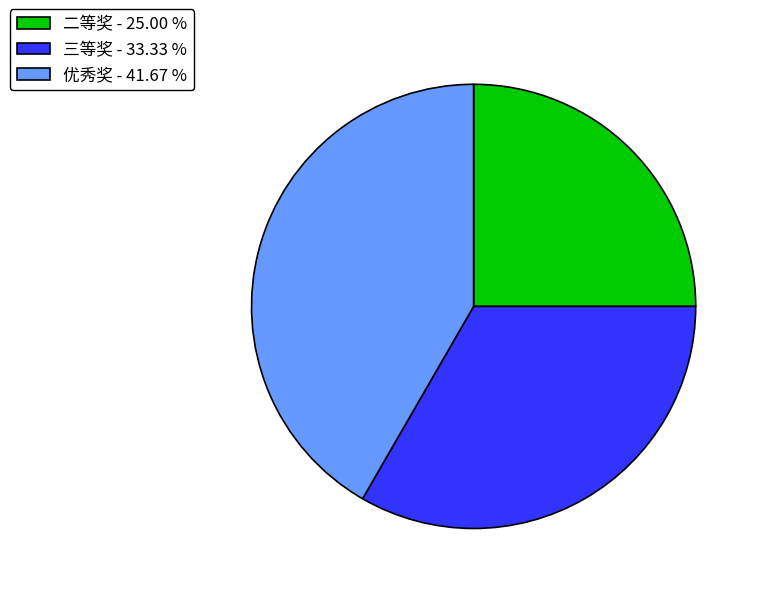

How many slices are in this pie chart?

3